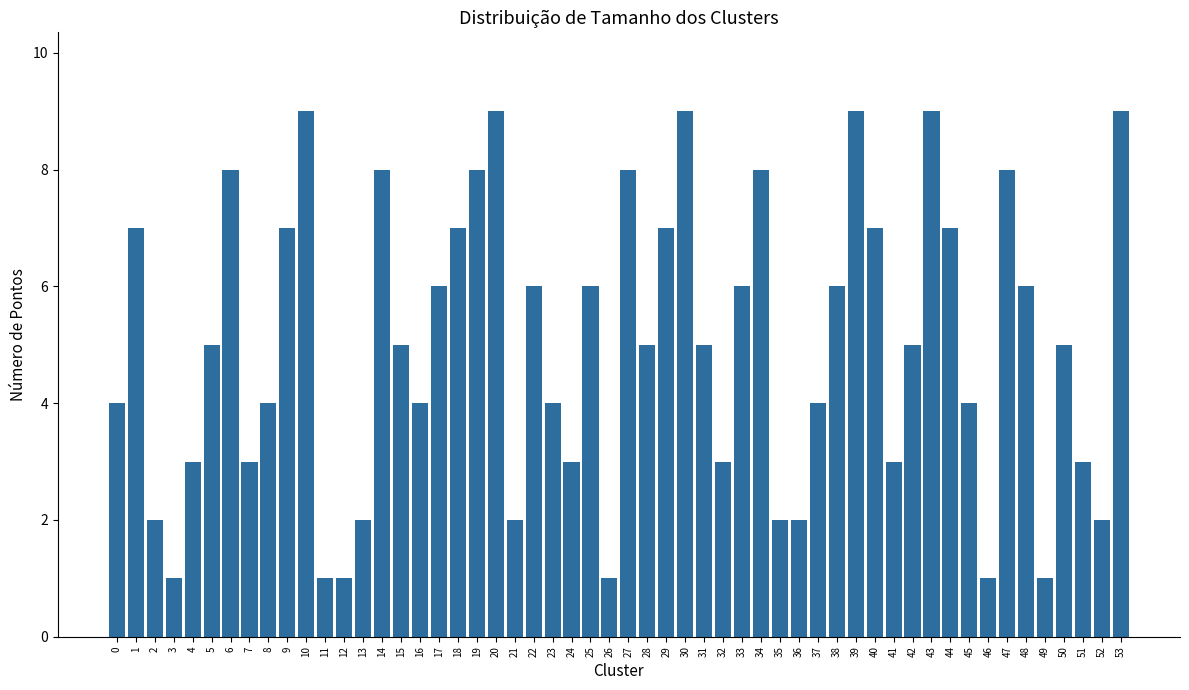

Which has a higher value, 32 or 14?

14